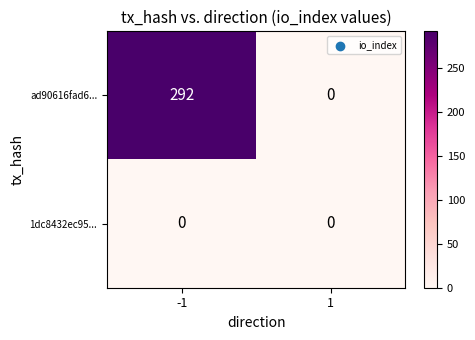

What is the difference between the ad90616fad6... values at 1 and -1?

292